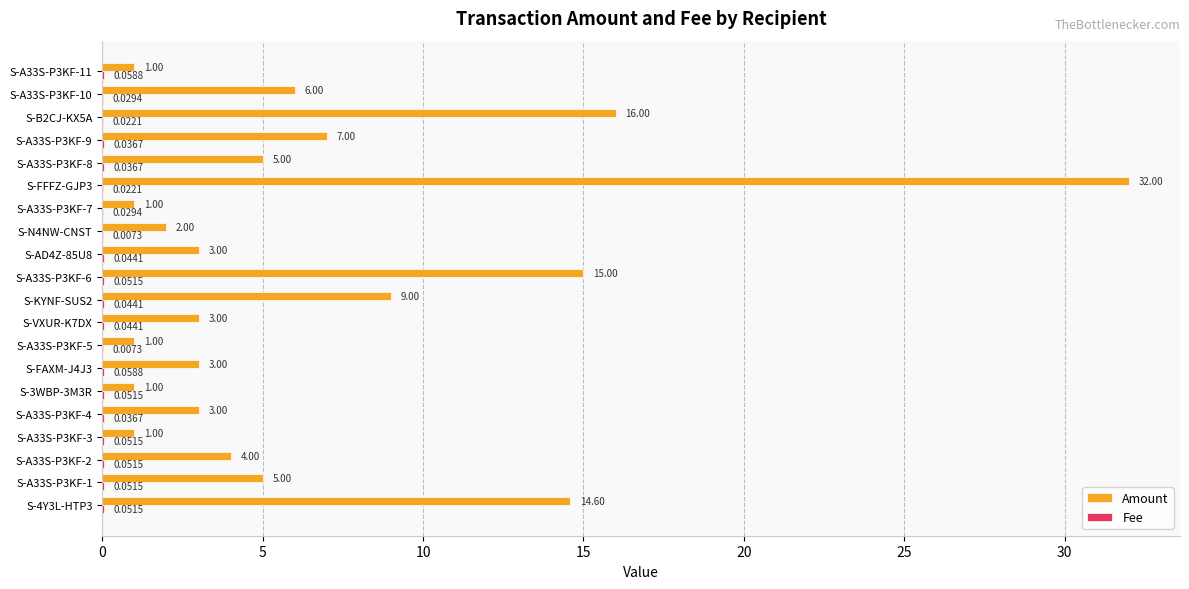

How many categories are shown in the chart?

20